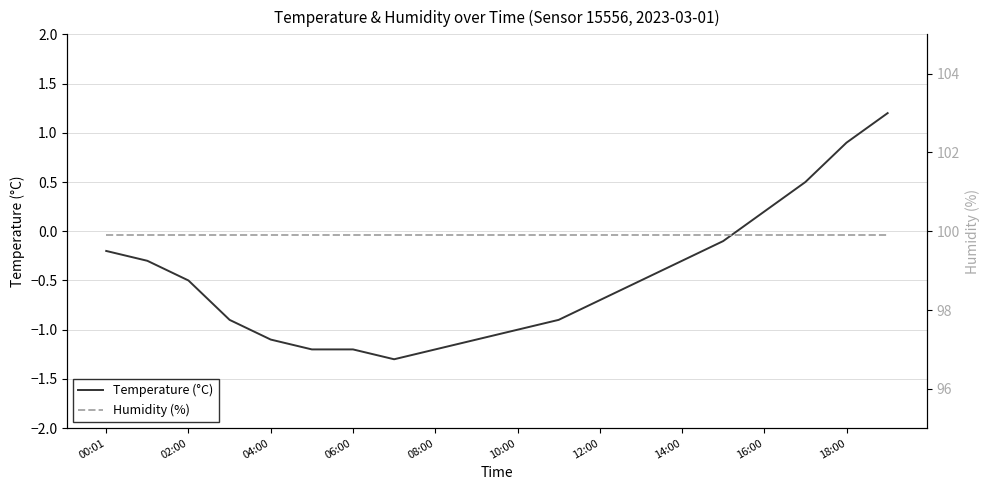

True or false: Humidity (%) and Temperature (°C) cross at least once.

False